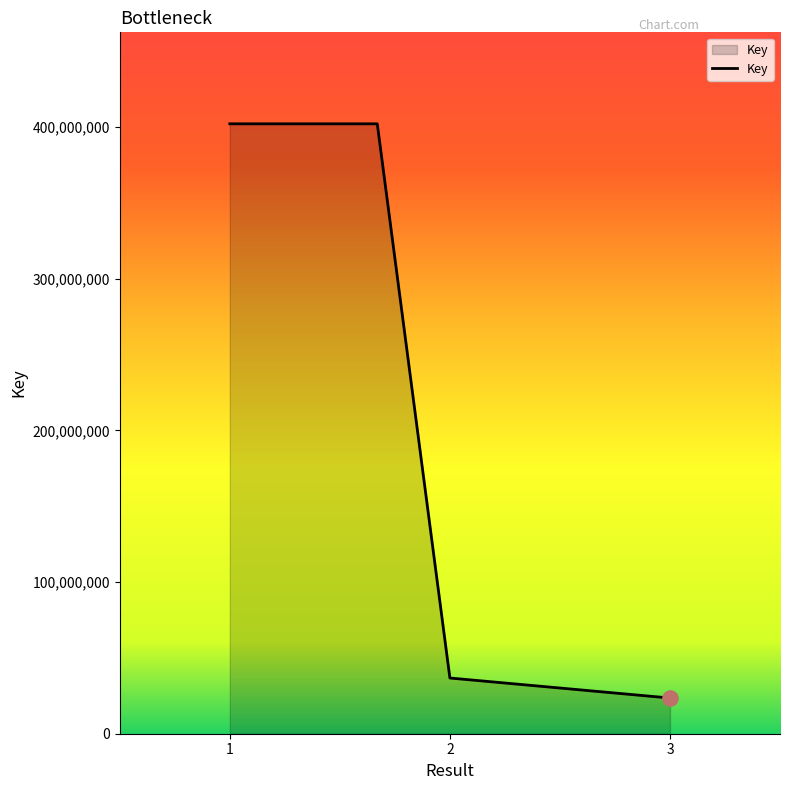

What is the difference between the maximum and minimum values?

378633941